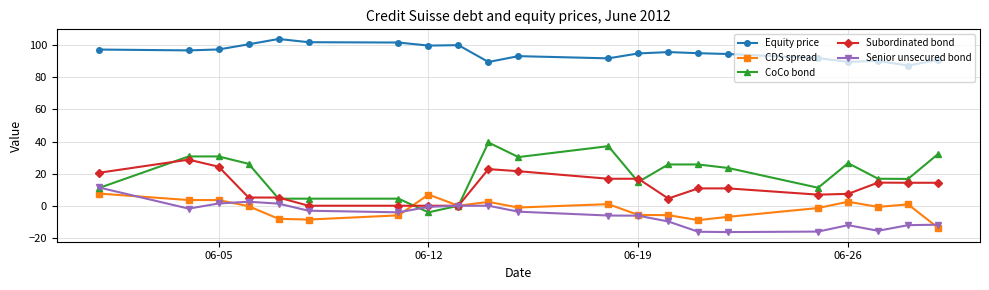

What is the average value of the CoCo bond series?

19.4